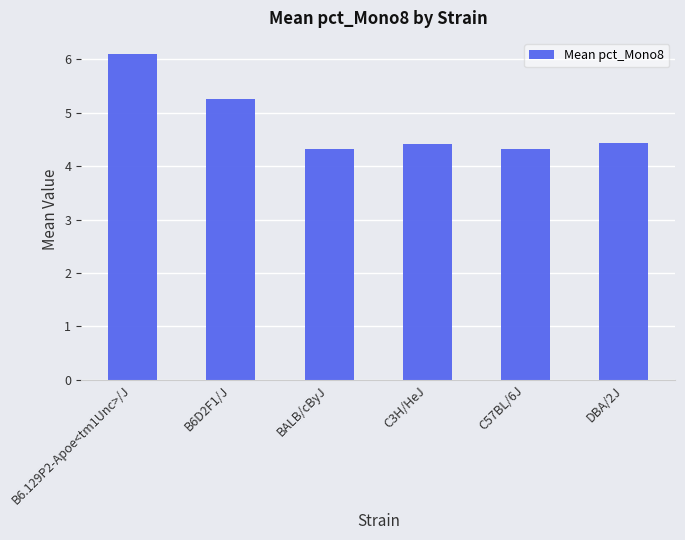

What is the value of the 6th bar from the left?

4.4